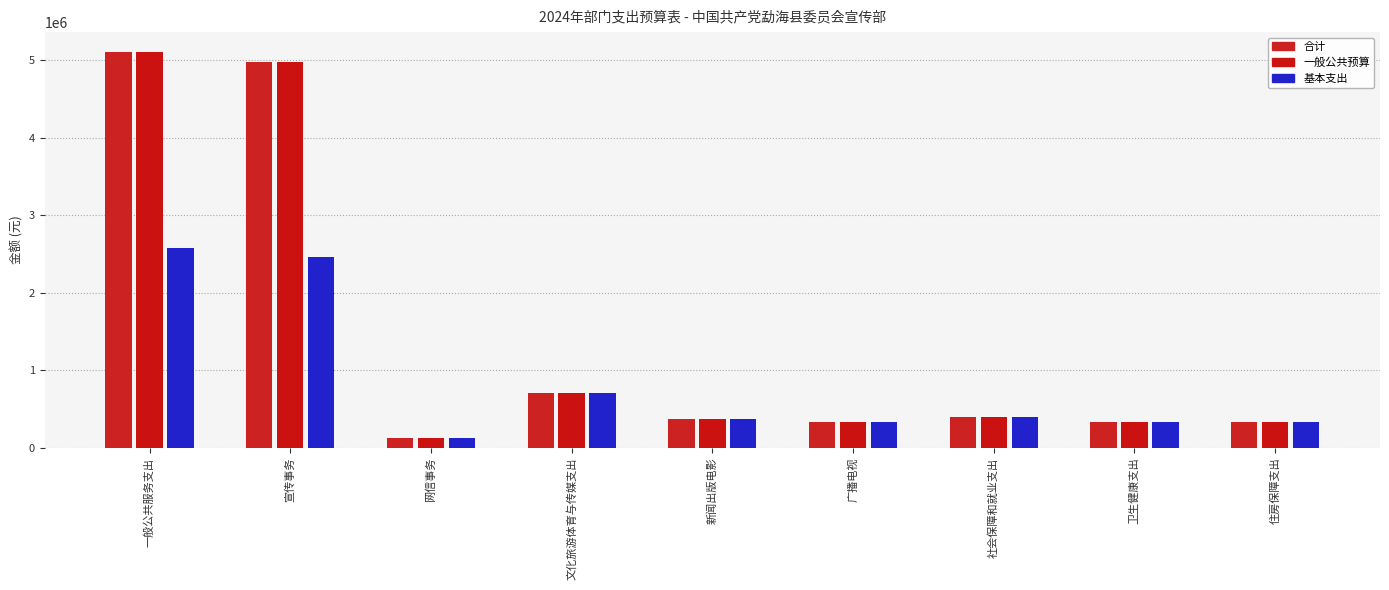

True or false: 合计 has a value of 212185.0 at 文化旅游体育与传媒支出.

False